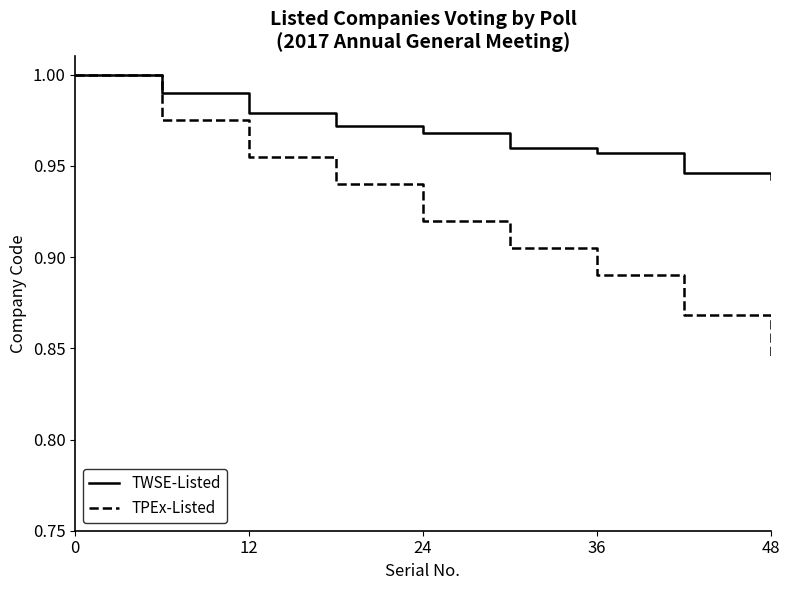

Which series has the largest total across all categories?

TWSE-Listed